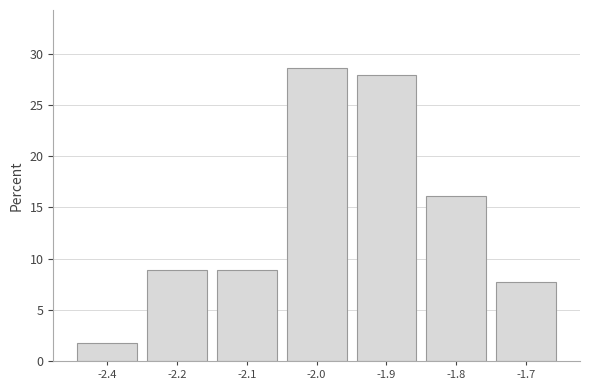

Reading left to right, extract all data points from this chart.

-2.4=1.8	-2.2=8.9	-2.1=8.9	-2.0=28.6	-1.9=28.0	-1.8=16.1	-1.7=7.7